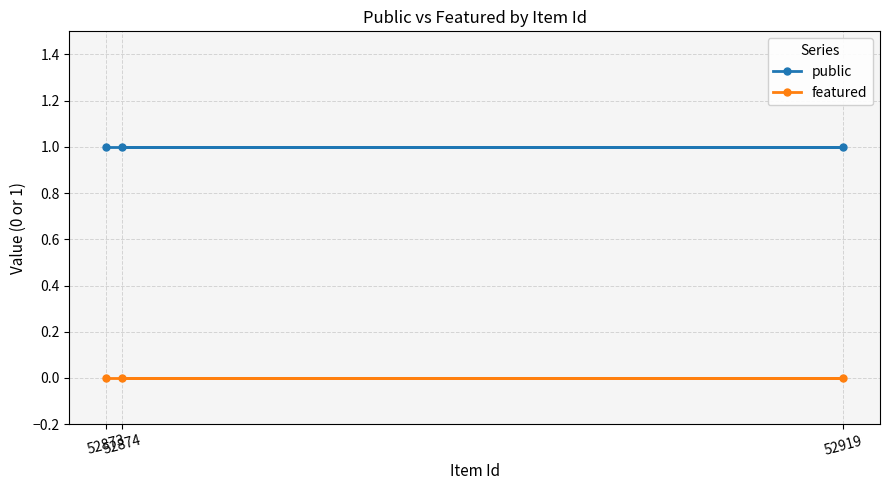

The public series shows 1 at 52874. True or false?

True